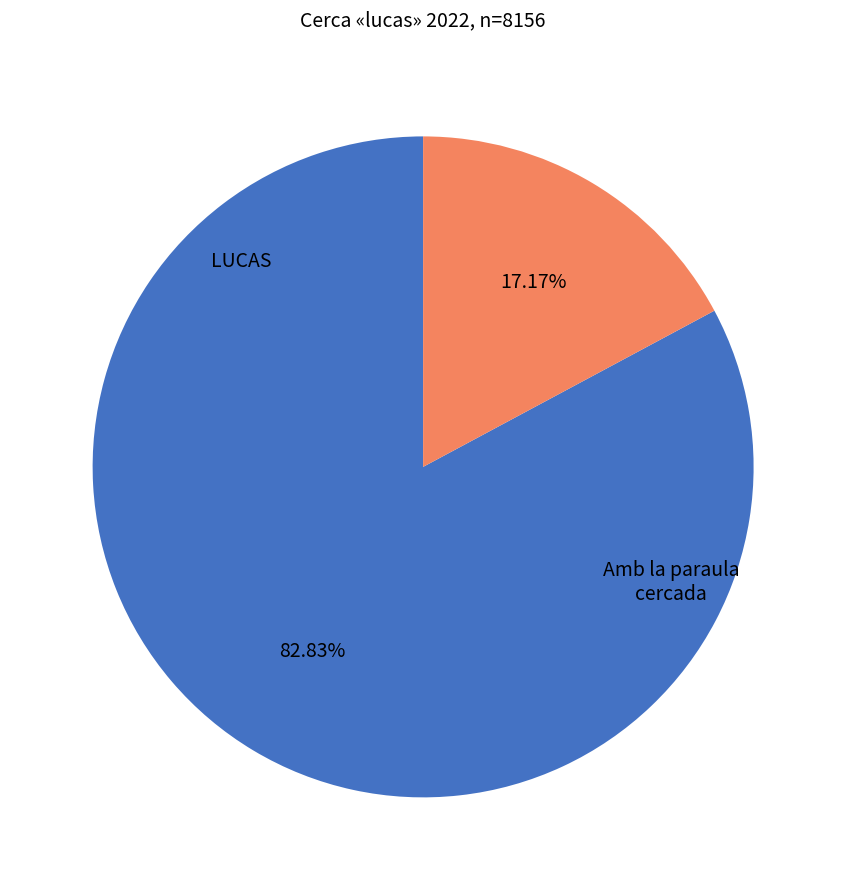

Is there a majority slice in this chart?

Yes